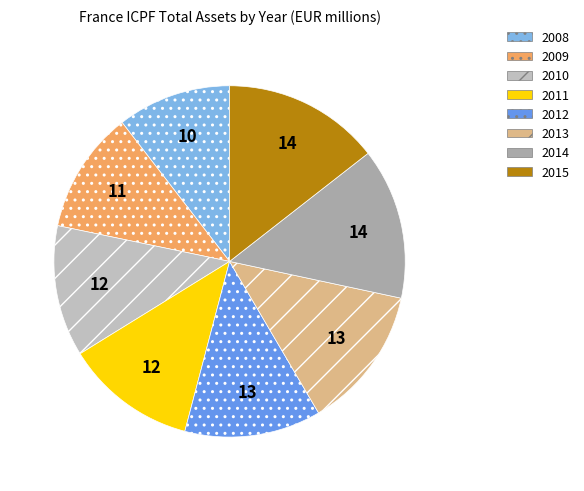

Does any single category account for the majority?

No